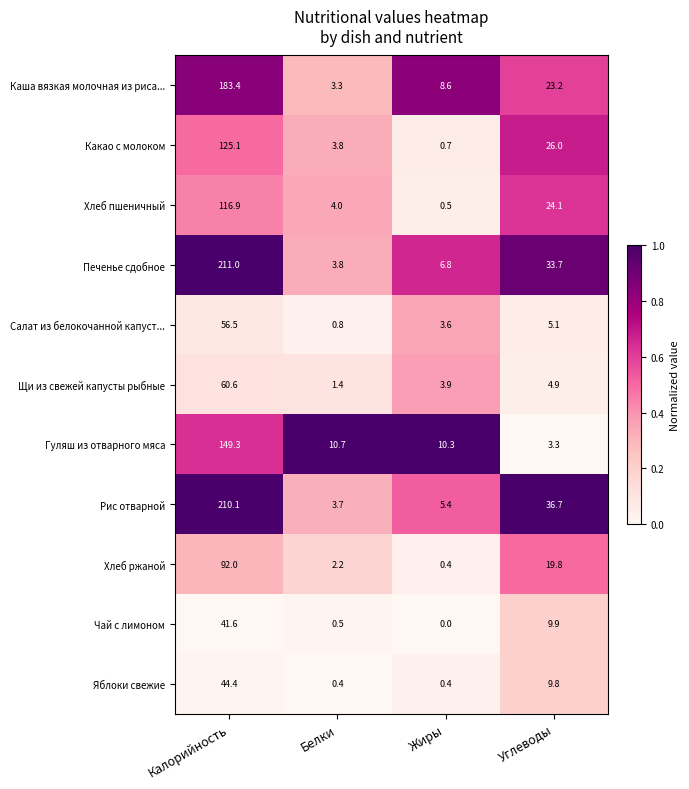

The Печенье сдобное series shows 6.8 at Жиры. True or false?

True